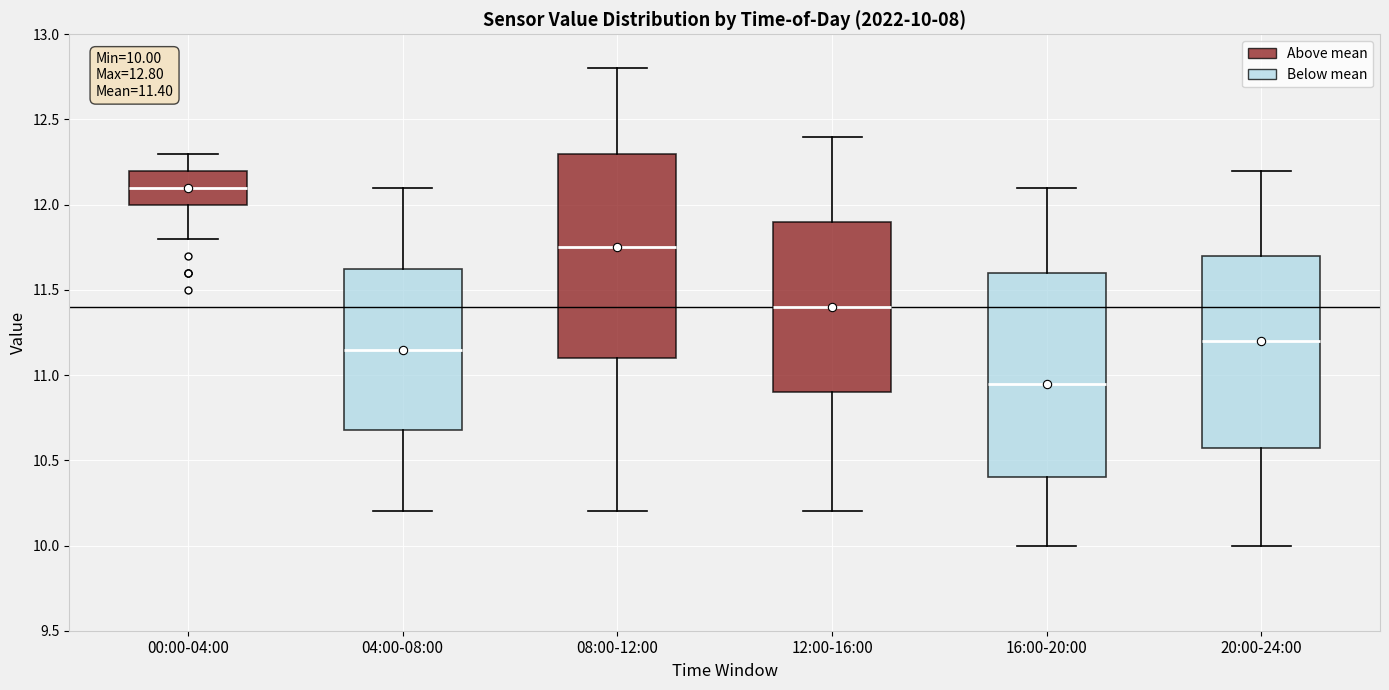

Which box's median line is the highest?

00:00-04:00